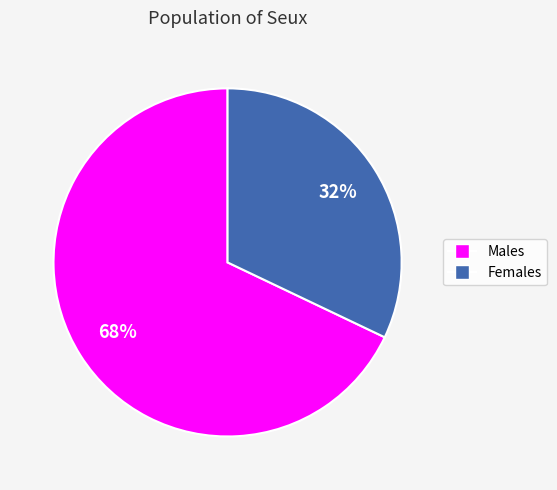

To the nearest percent, what is the difference between the largest and smallest slice percentages?

36%